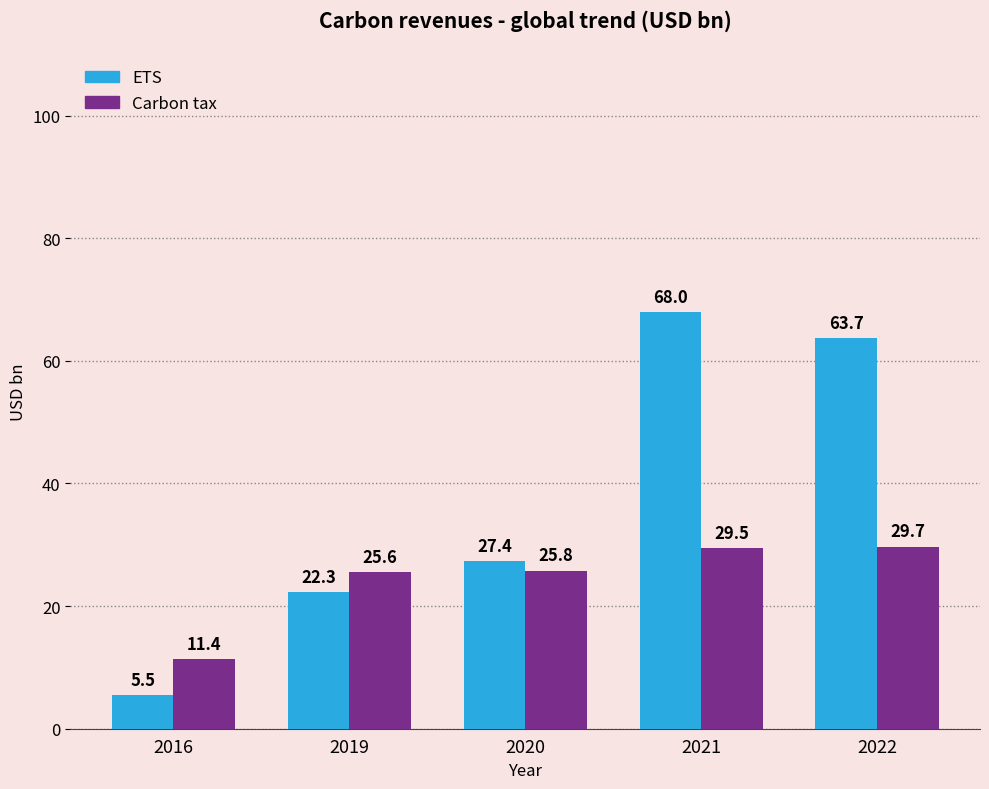

Is the value of ETS at 2022 greater than the value of Carbon tax at 2022?

Yes